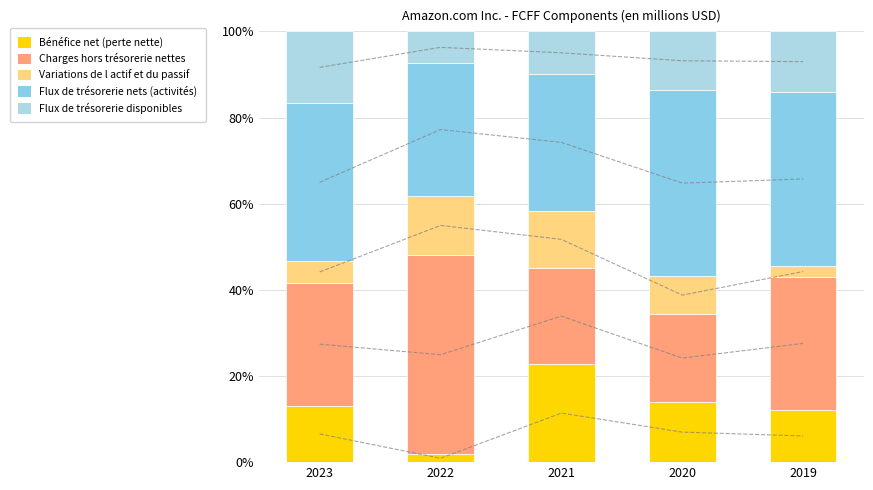

Which series has the largest total across all categories?

Flux de trésorerie nets (activités)